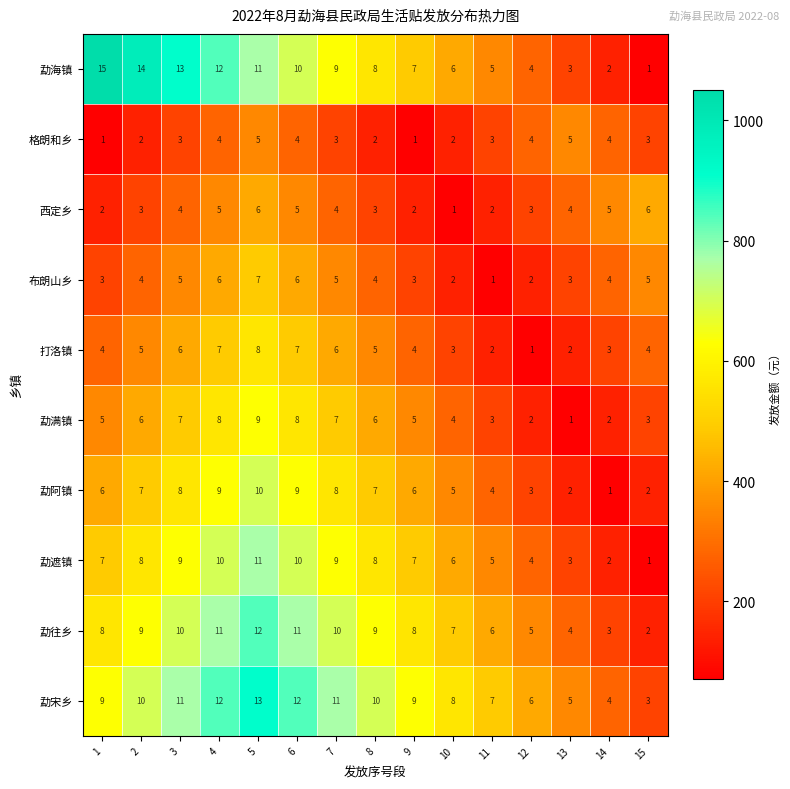

Which series has the largest range (max minus min)?

勐海镇